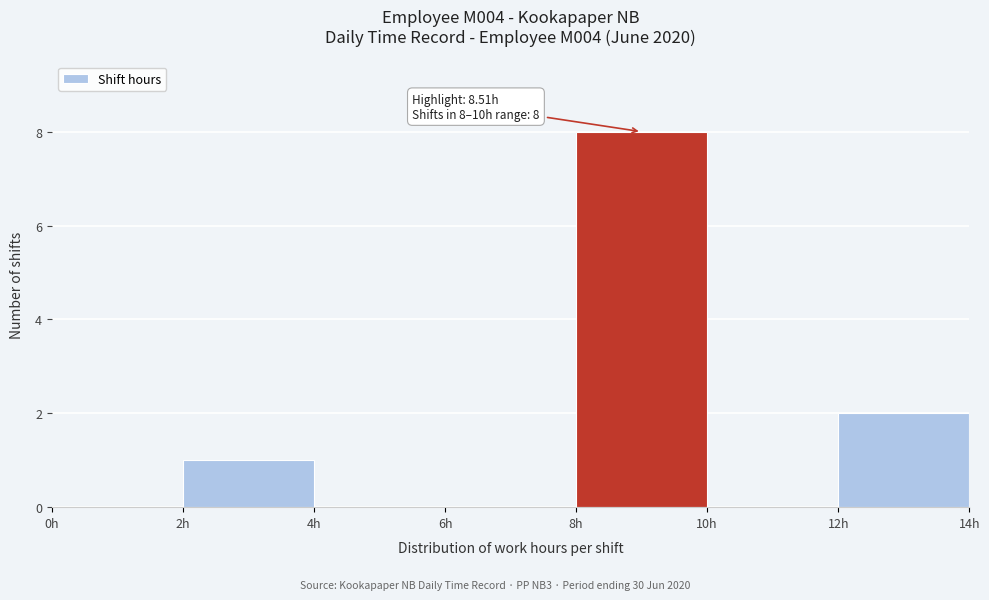

Over which range of the x-axis is the bar tallest?

8 to 10